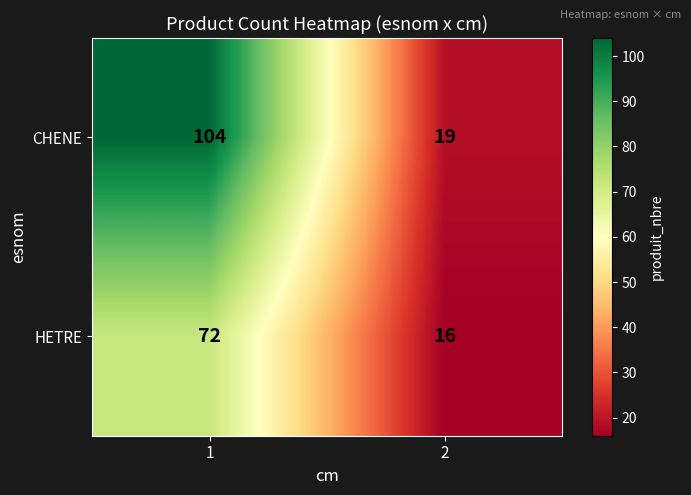

What is the total value across all series at 1?

176